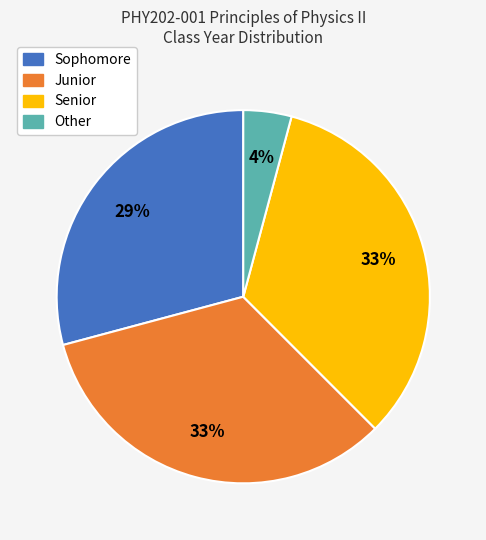

Count the number of slices in the pie.

4